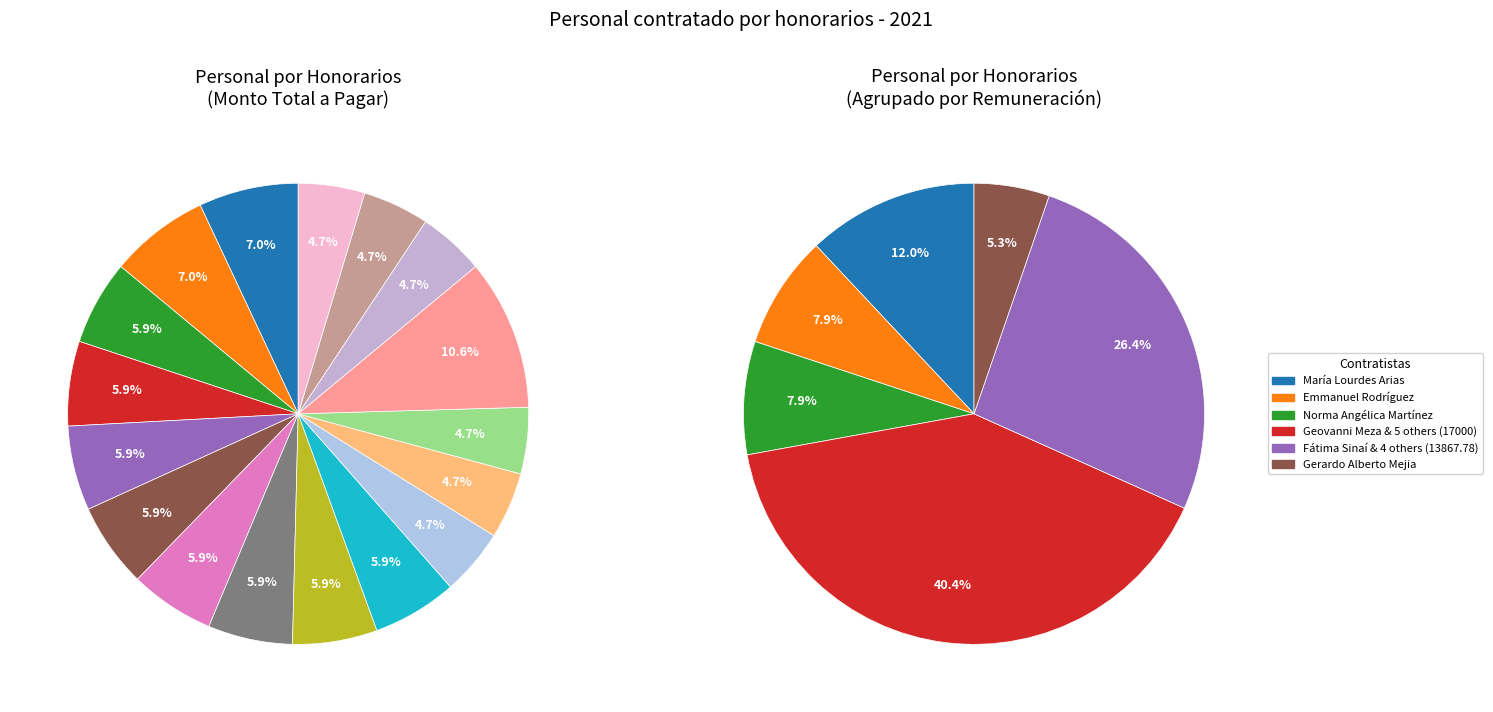

What percentage is the Rubén Cruz Macklis slice, to the nearest percent?

6%